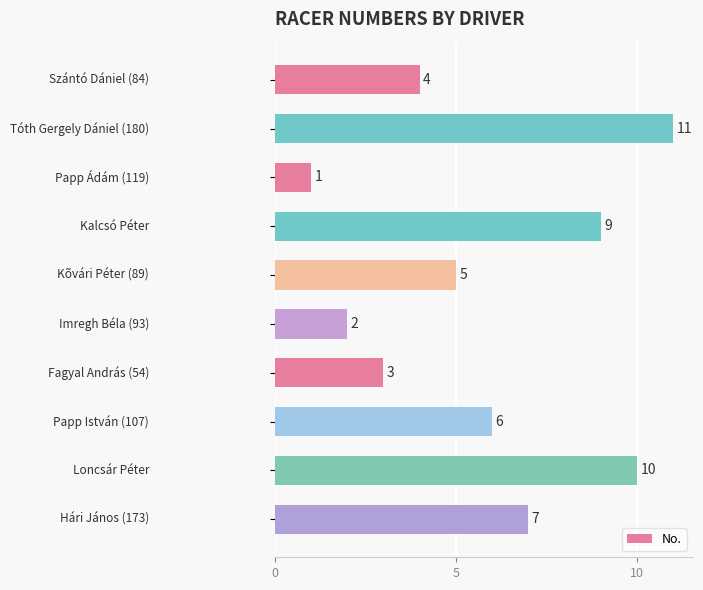

What is the sum of all values?

58